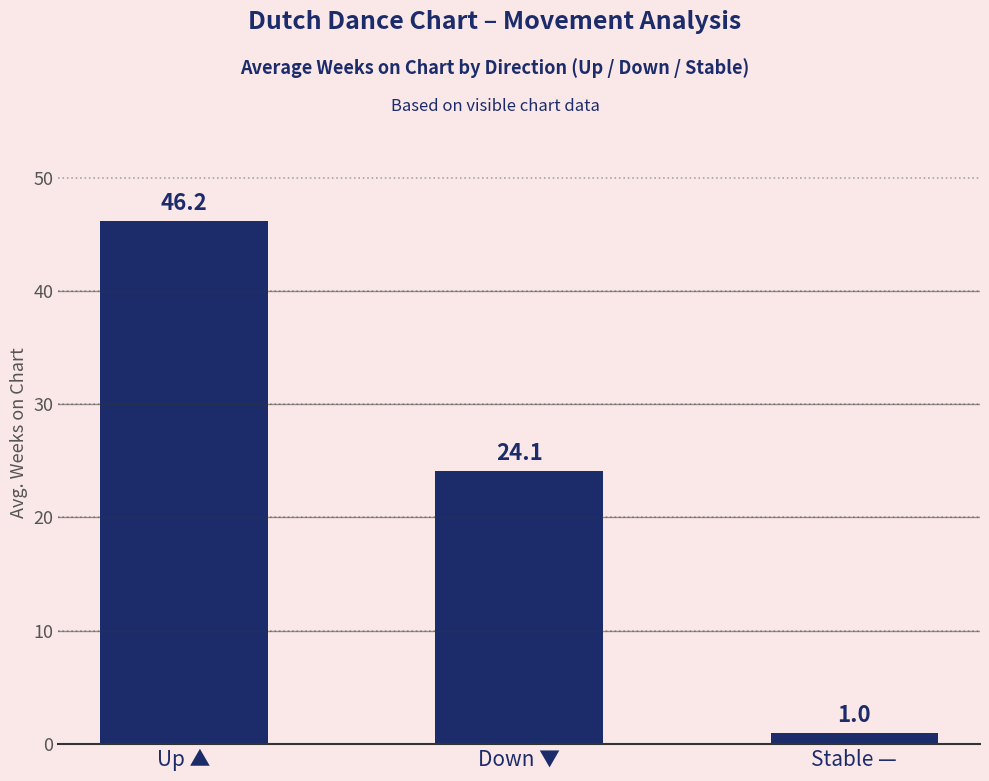

List the labels in order of value, smallest first.

Stable —, Down ▼, Up ▲